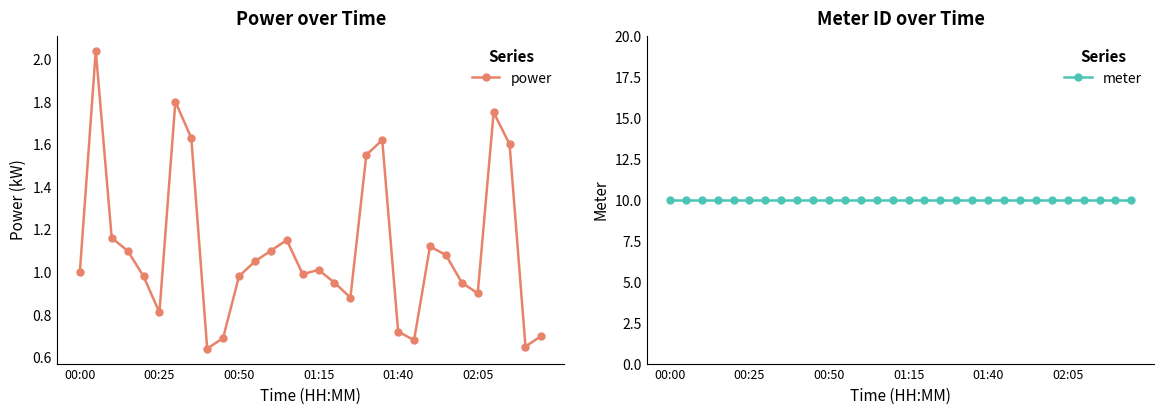

At which category does power reach its first local valley?

00:25